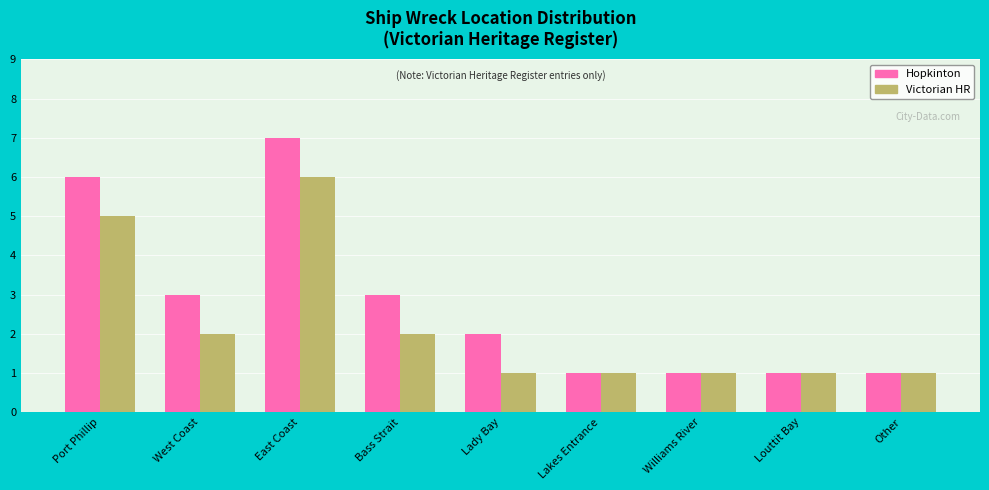

What are all the series names shown in the legend?

Hopkinton, Victorian HR